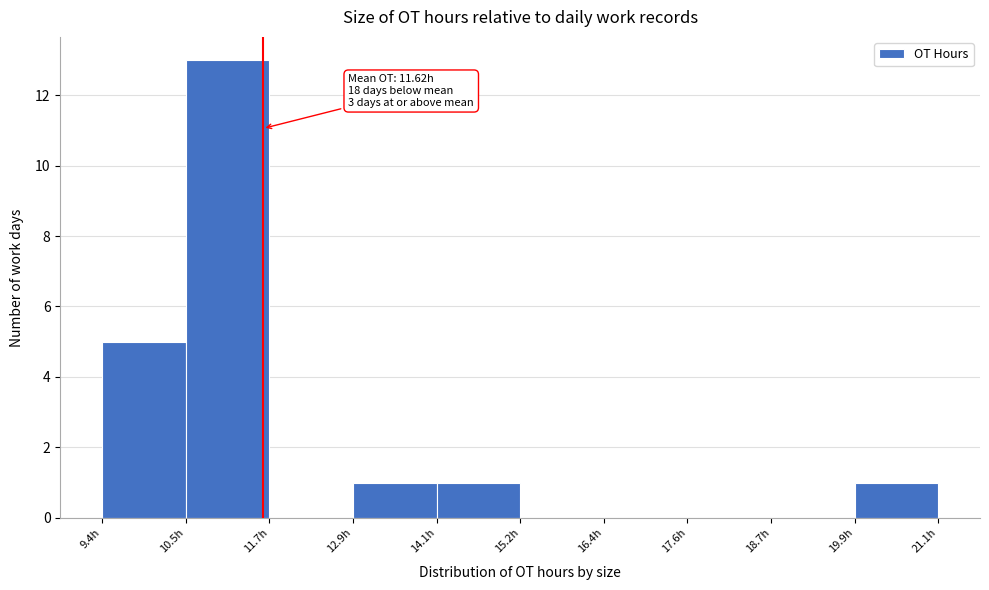

Over which range of the x-axis is the bar tallest?

10.6 to 11.8